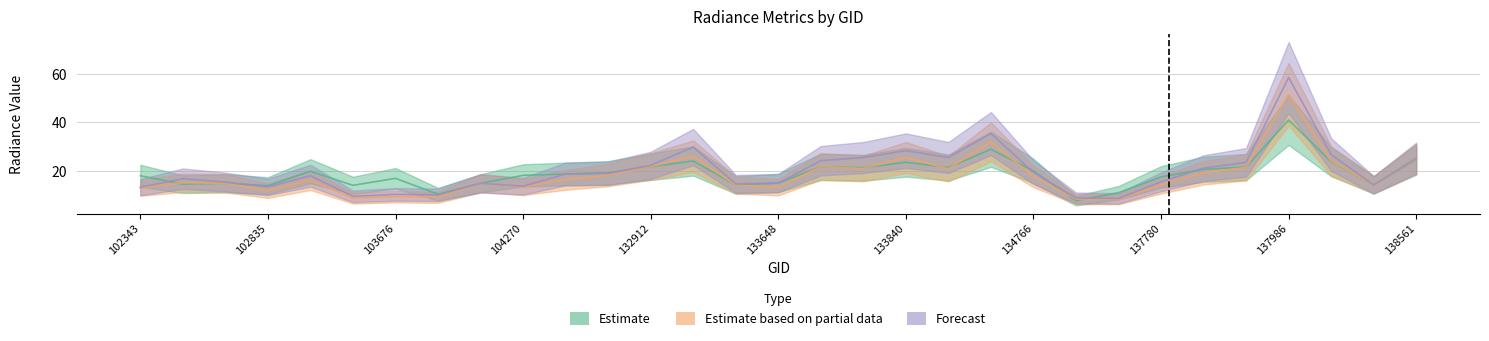

What is the total value across all series at 103556?

32.5